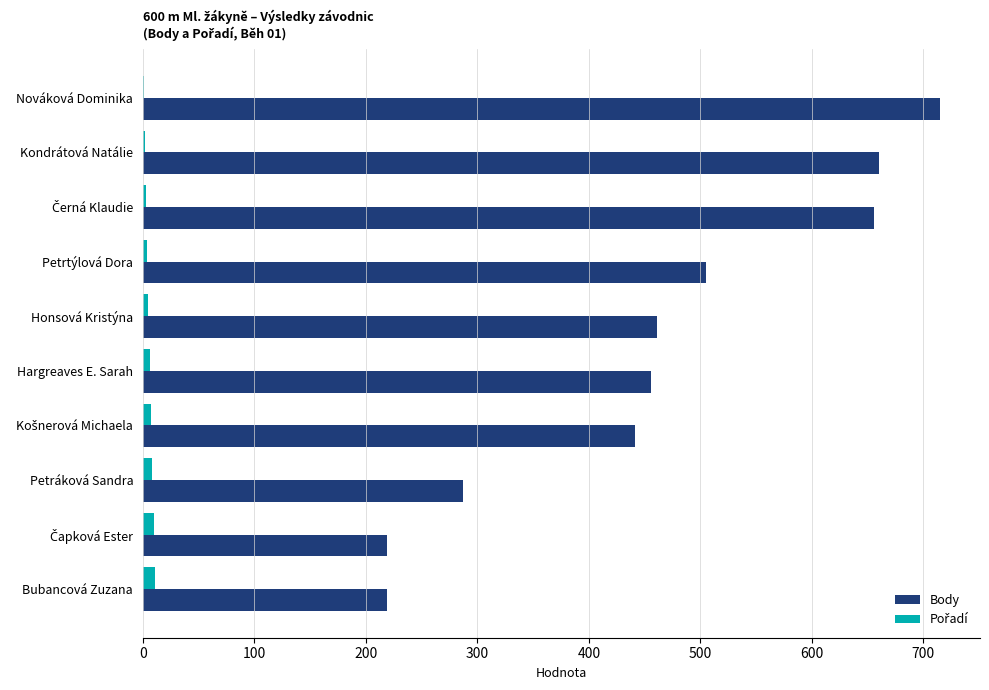

What is the maximum value shown in the chart?

715